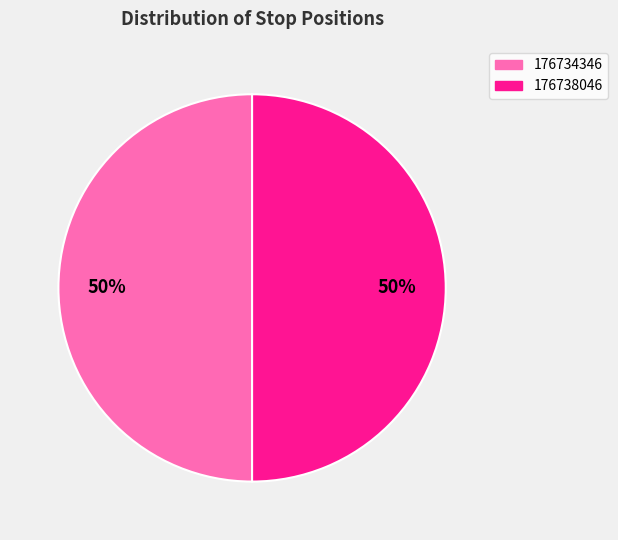

Count the number of slices in the pie.

2